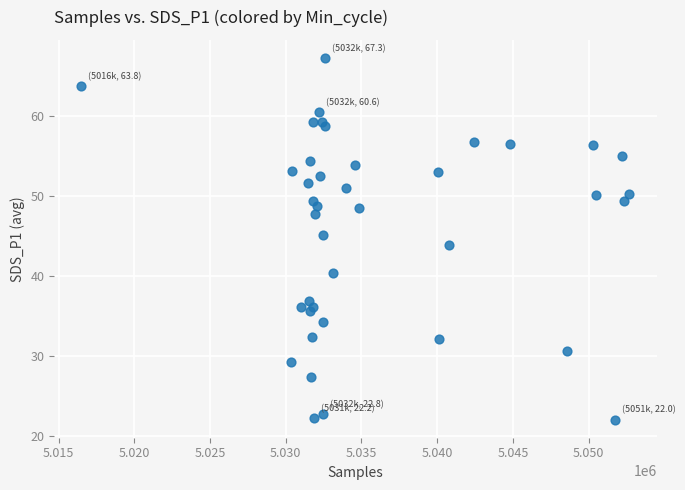

What is the range of X values (max minus min)?

36191.0